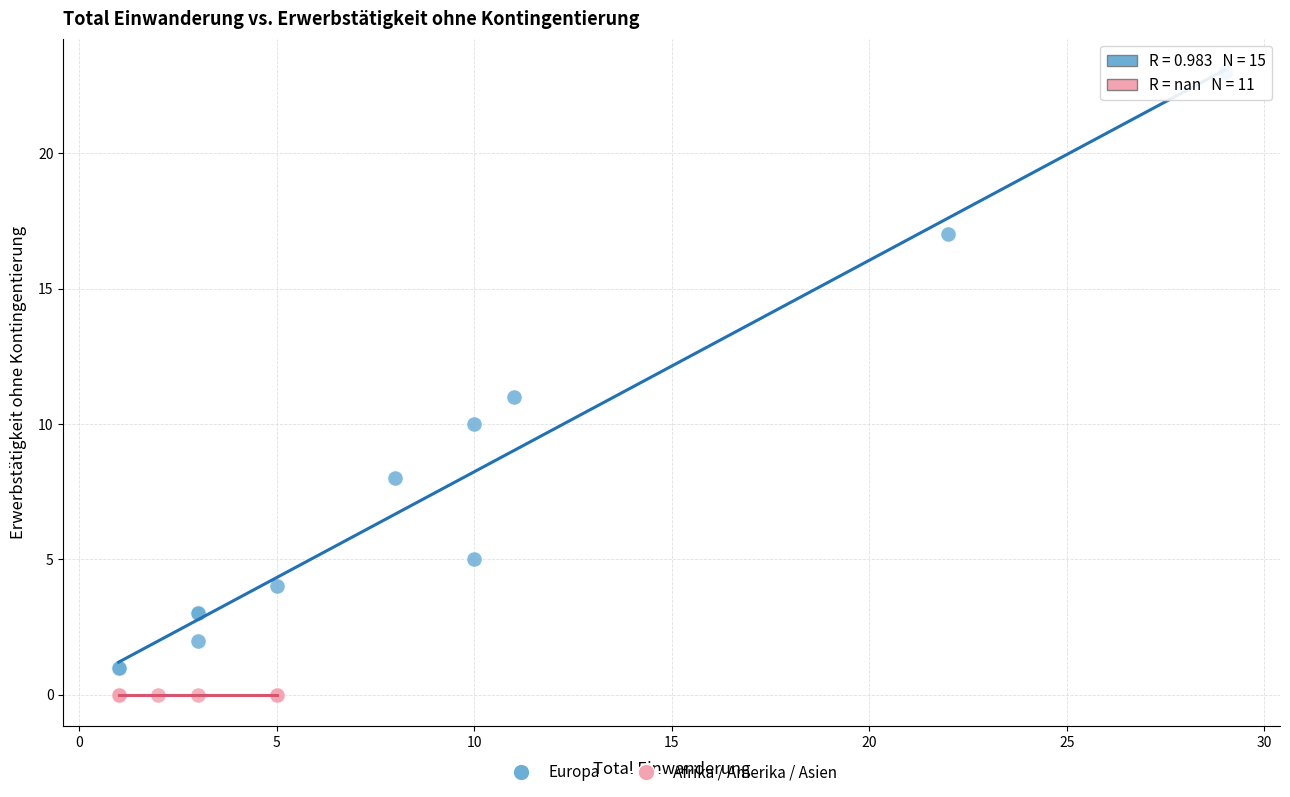

Which series contains the highest Y value?

Europa